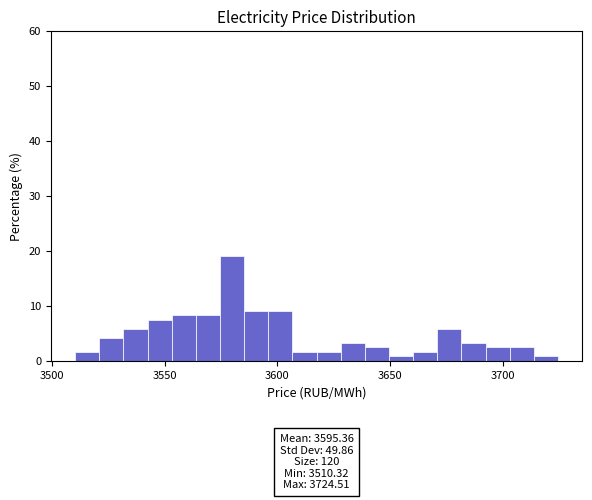

Read against the x-axis, roughly where is the centre of the tallest bar?

3580